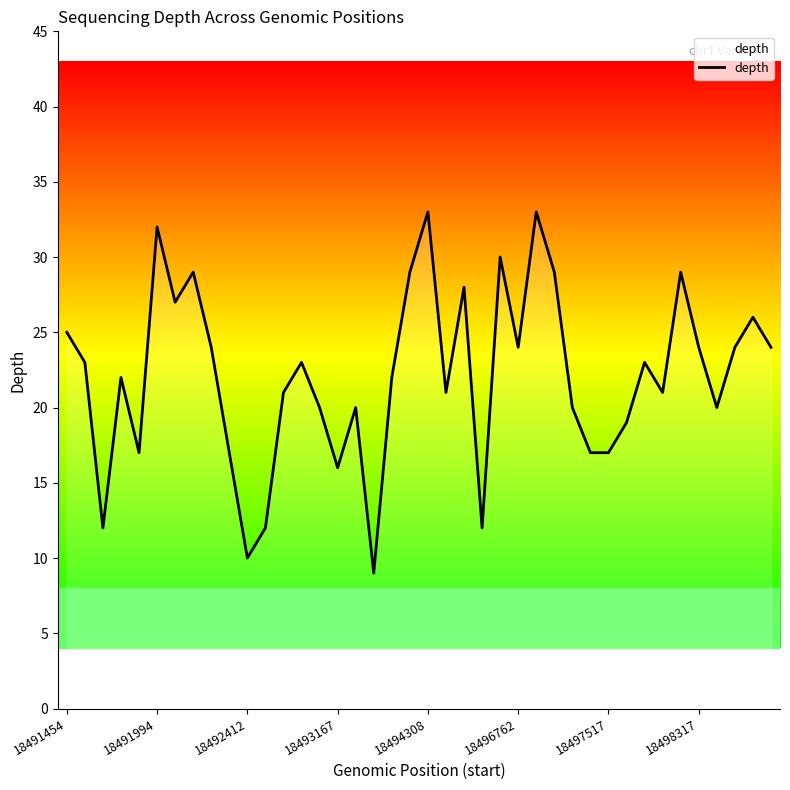

What is the greatest value displayed?

33